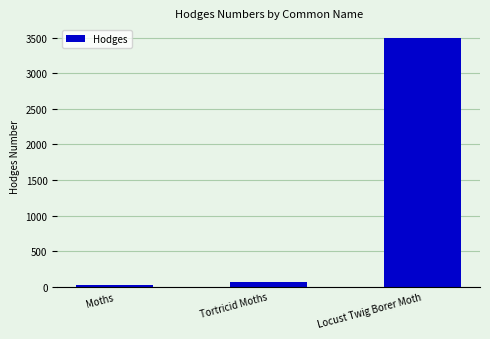

What is the label of the 1st bar from the left?

Moths